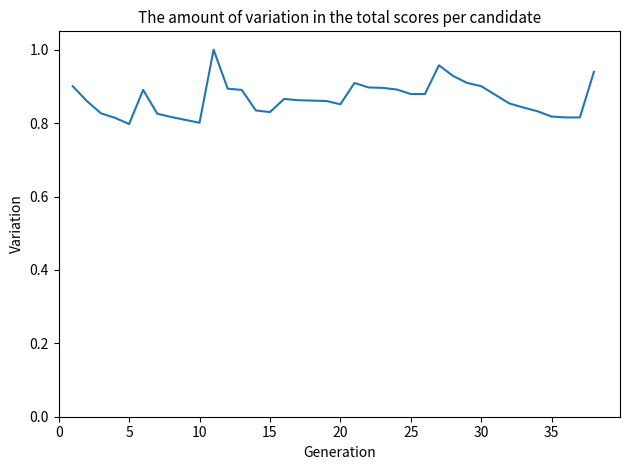

What is the sum of all values?

32.9